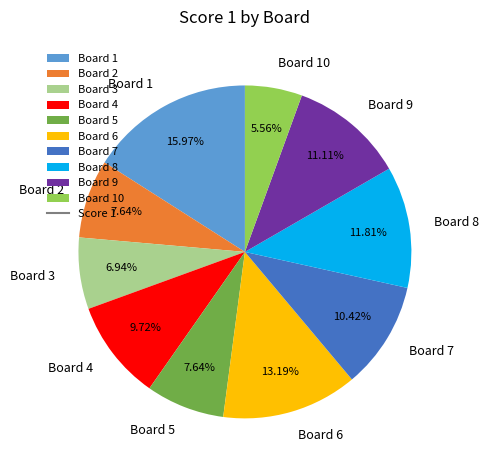

Is it true that Board 9 is 1% of the pie?

False